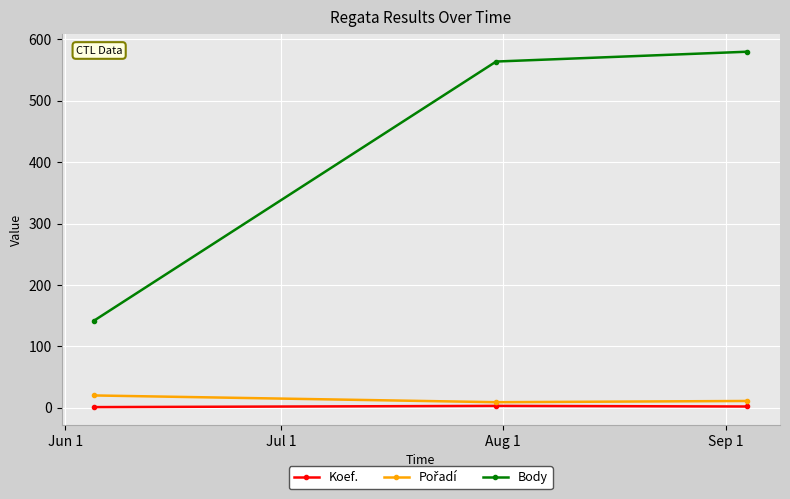

Which series has the largest total across all categories?

Body